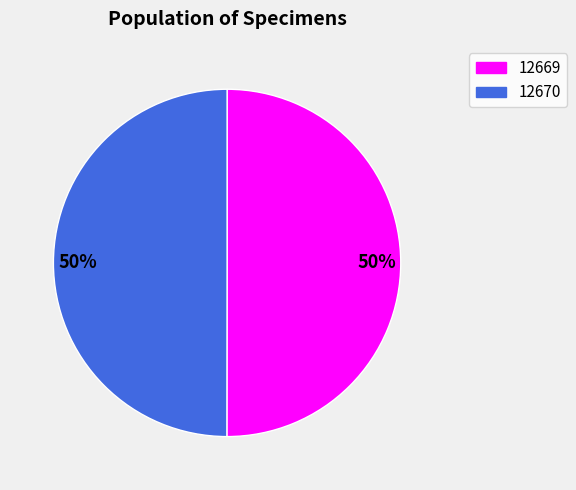

To the nearest percent, what is the average slice percentage?

50%